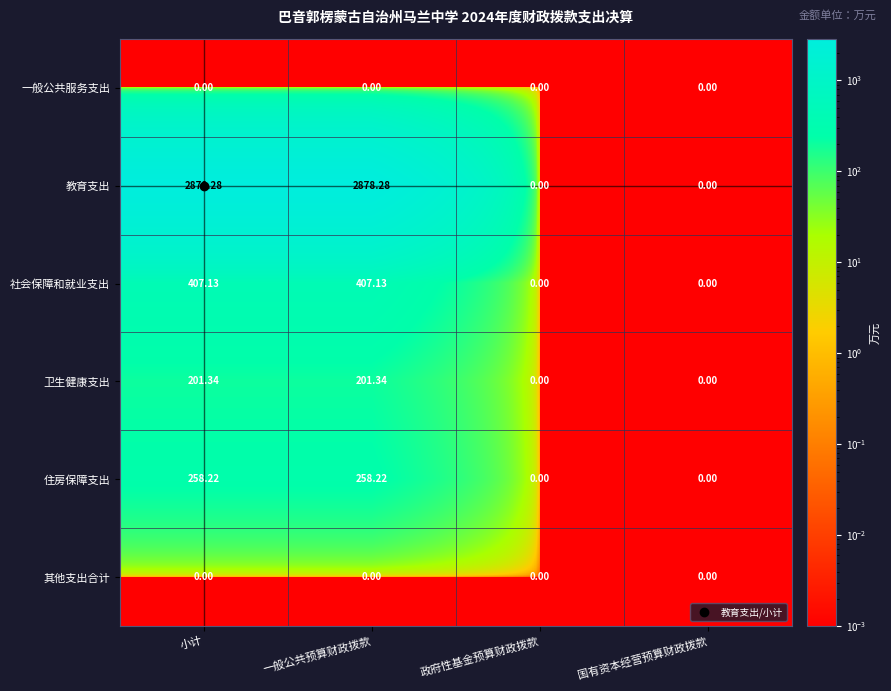

Which series has the widest spread of values?

教育支出